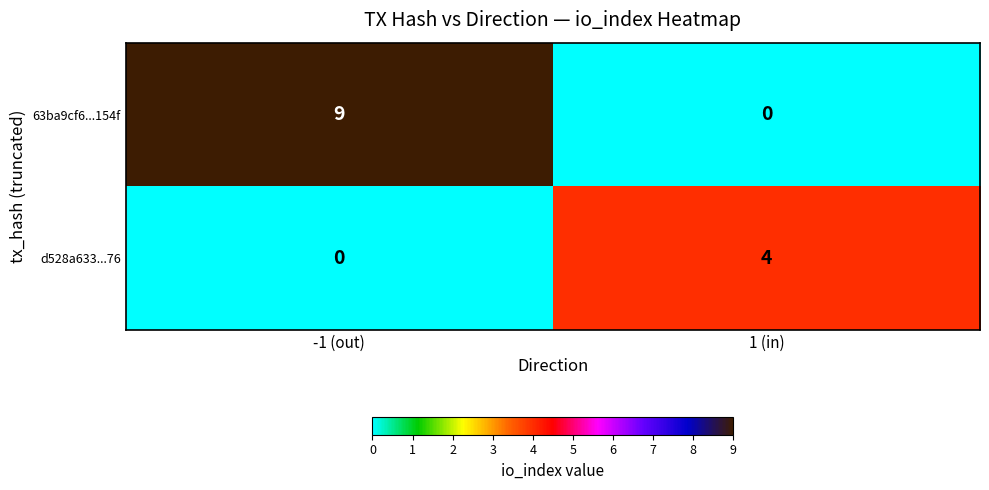

At how many categories does at least one series exceed 3?

2